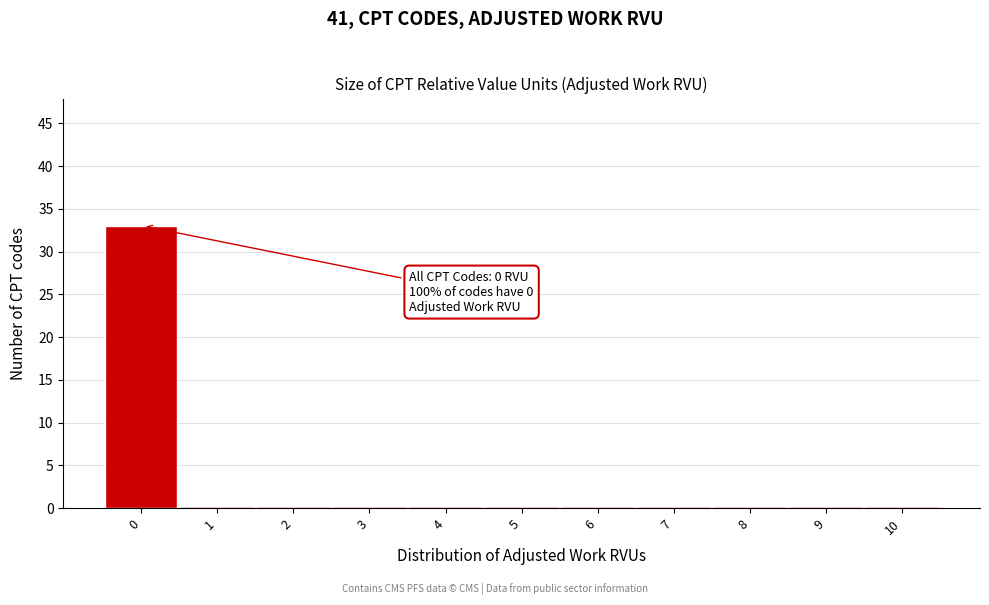

Reading left to right, list all the values displayed in this chart.

0=33	1=0	2=0	3=0	4=0	5=0	6=0	7=0	8=0	9=0	10=0